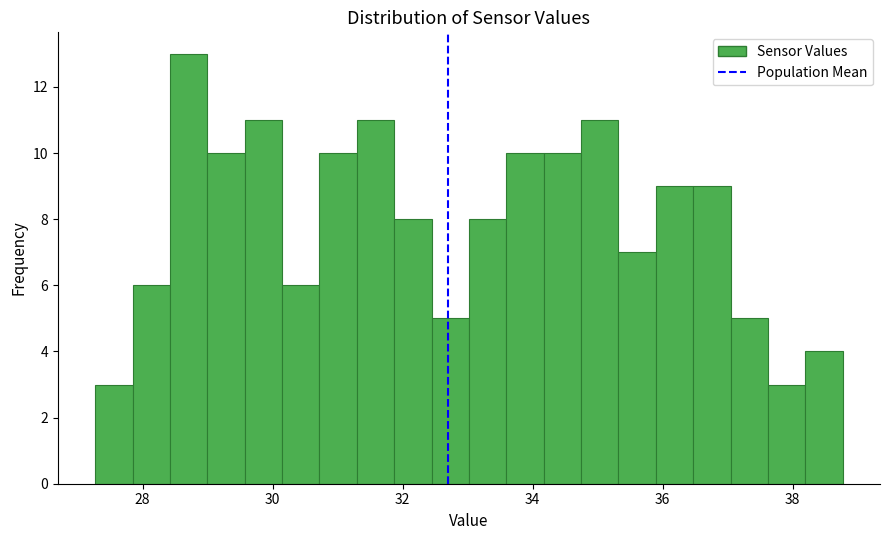

Read against the x-axis, roughly where is the centre of the tallest bar?

28.8